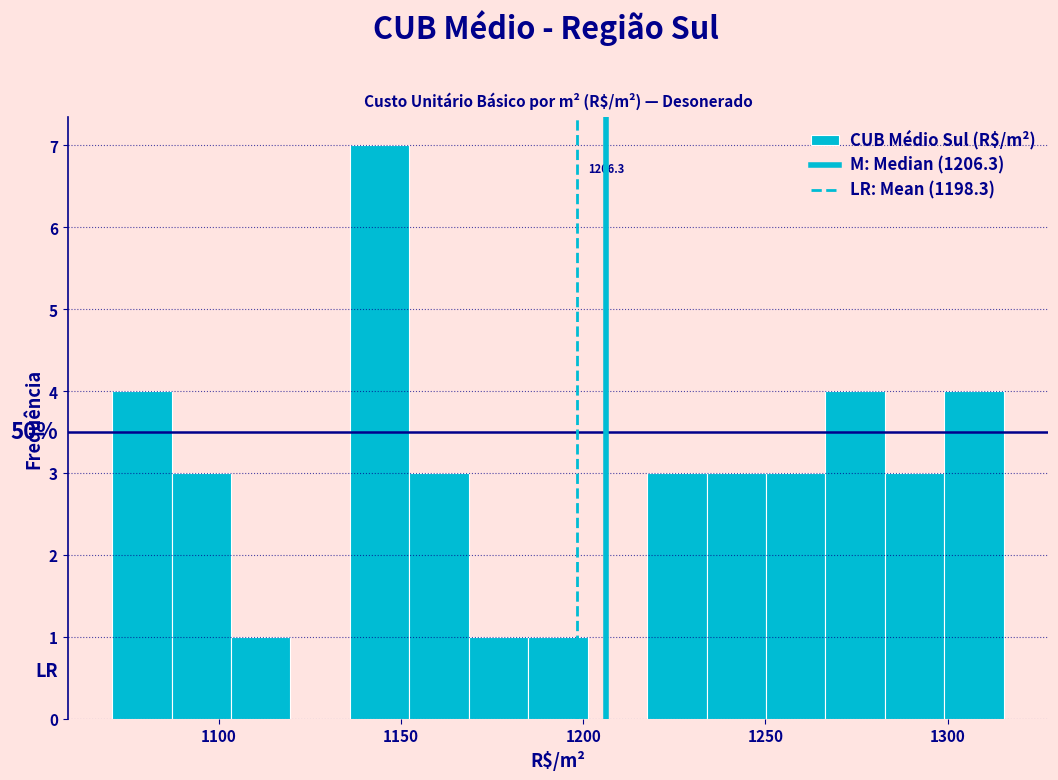

Around what value on the x-axis is the tallest bar? Give the approximate position of its centre, as read against the axis.

1145